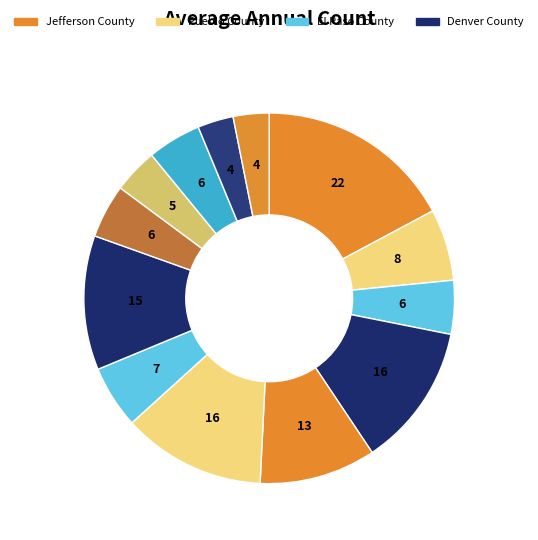

Count the number of slices in the pie.

13